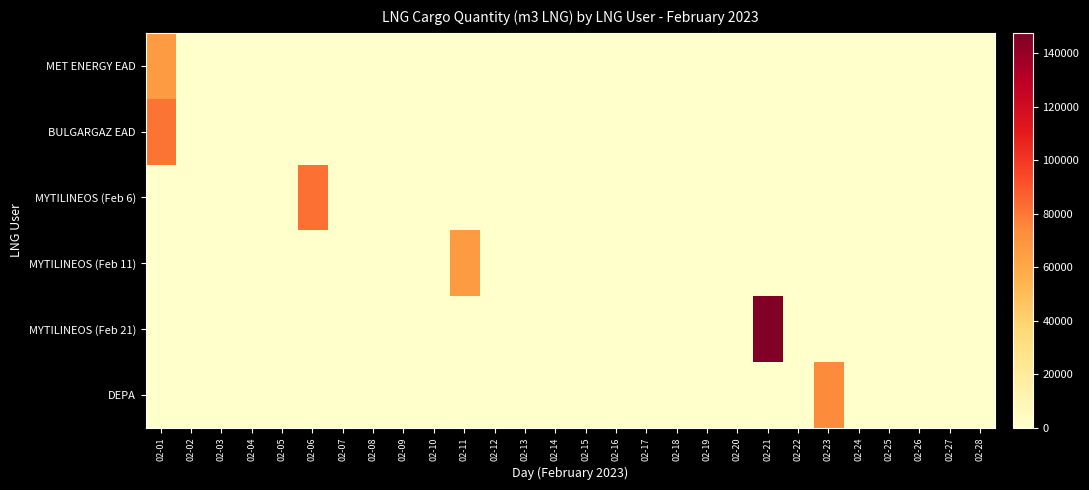

Which category has the lowest value across all series?

02-02